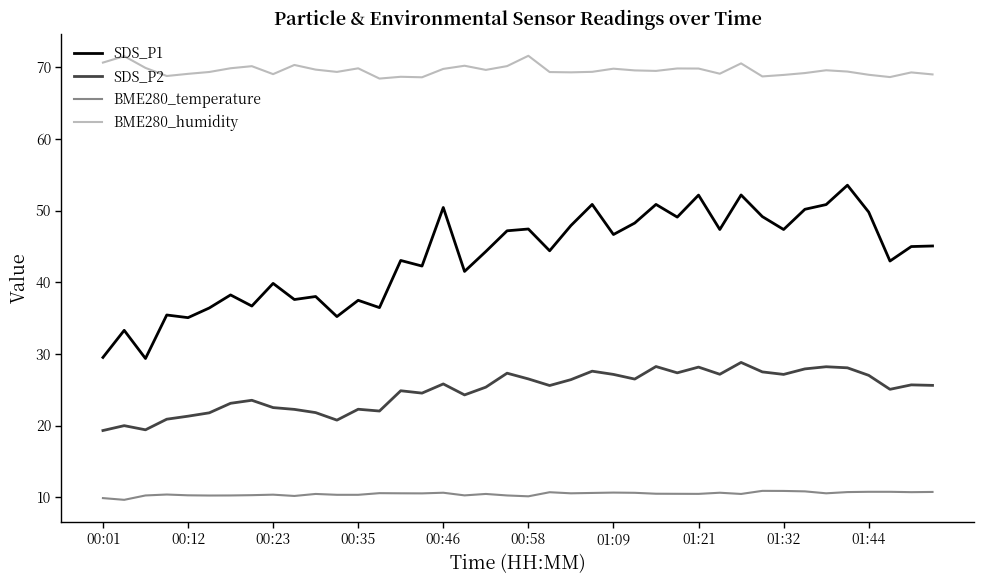

List the series in order of their overall mean, highest first.

BME280_humidity, SDS_P1, SDS_P2, BME280_temperature